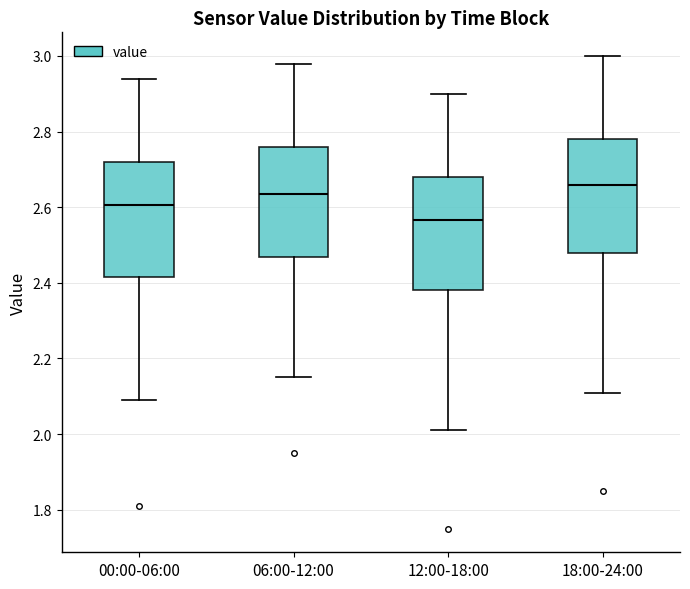

Which box has the highest median line?

18:00-24:00